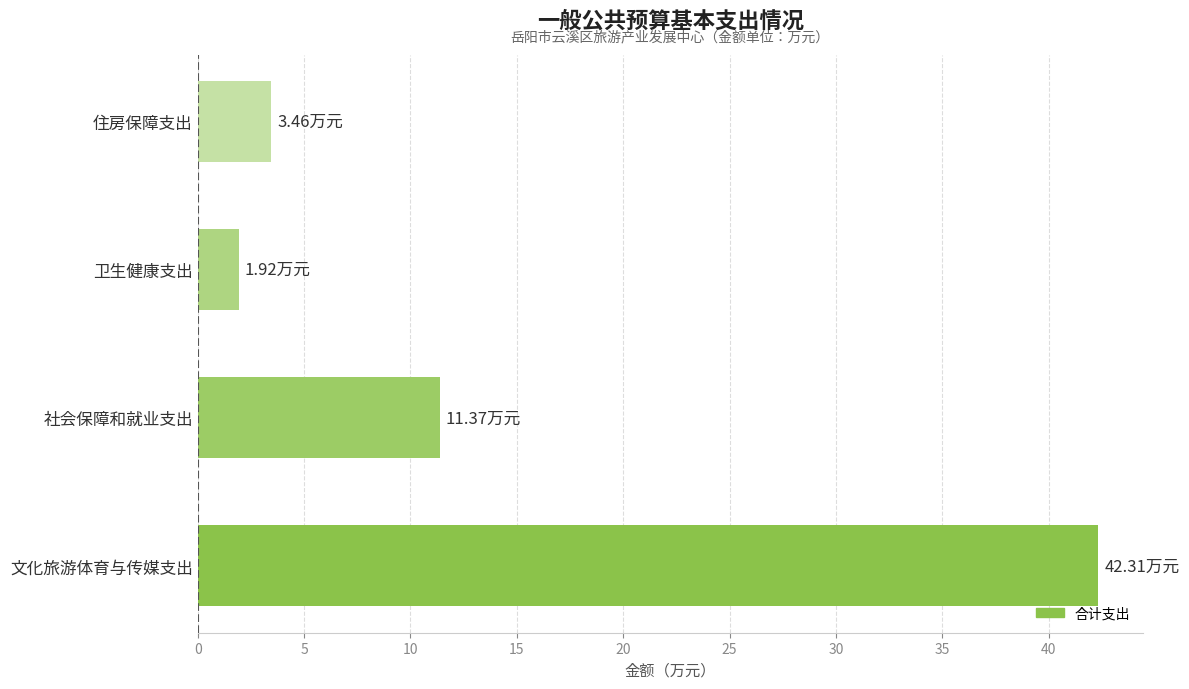

What is the change in value from 卫生健康支出 to 住房保障支出?

+1.5